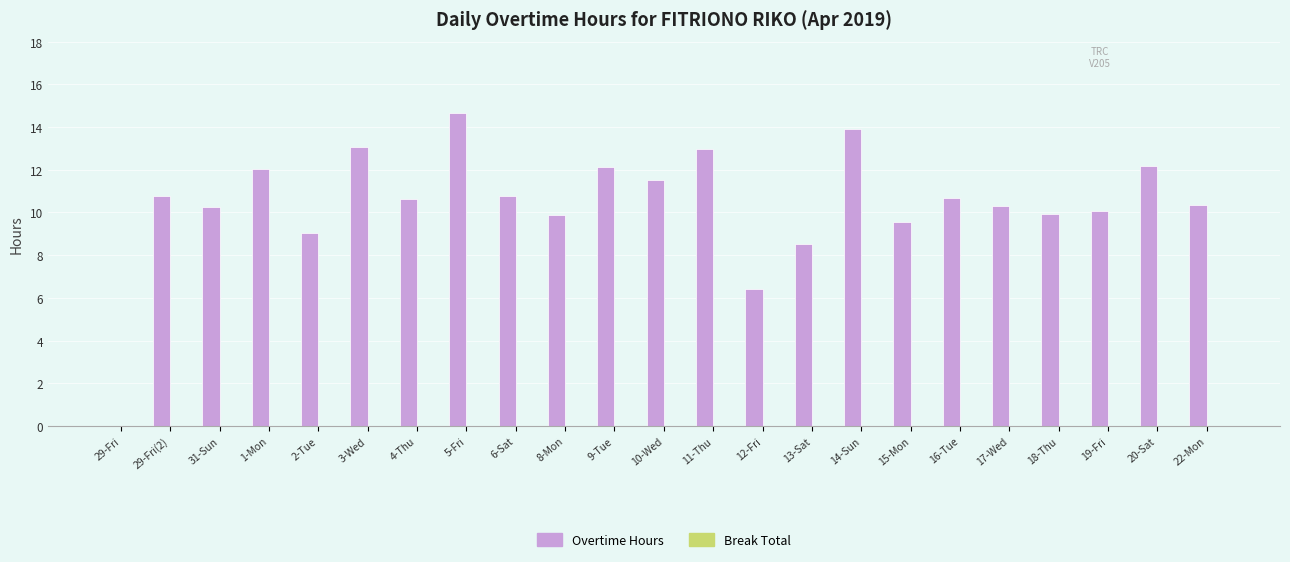

At which category does the chart reach its peak across all series?

5-Fri